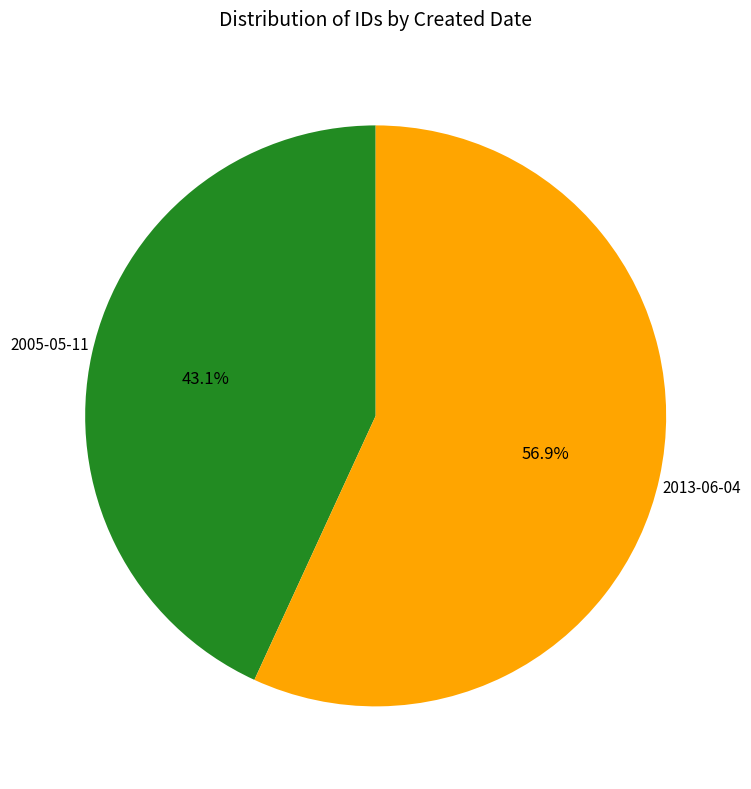

The 2005-05-11 slice represents 43% of the pie. True or false?

True